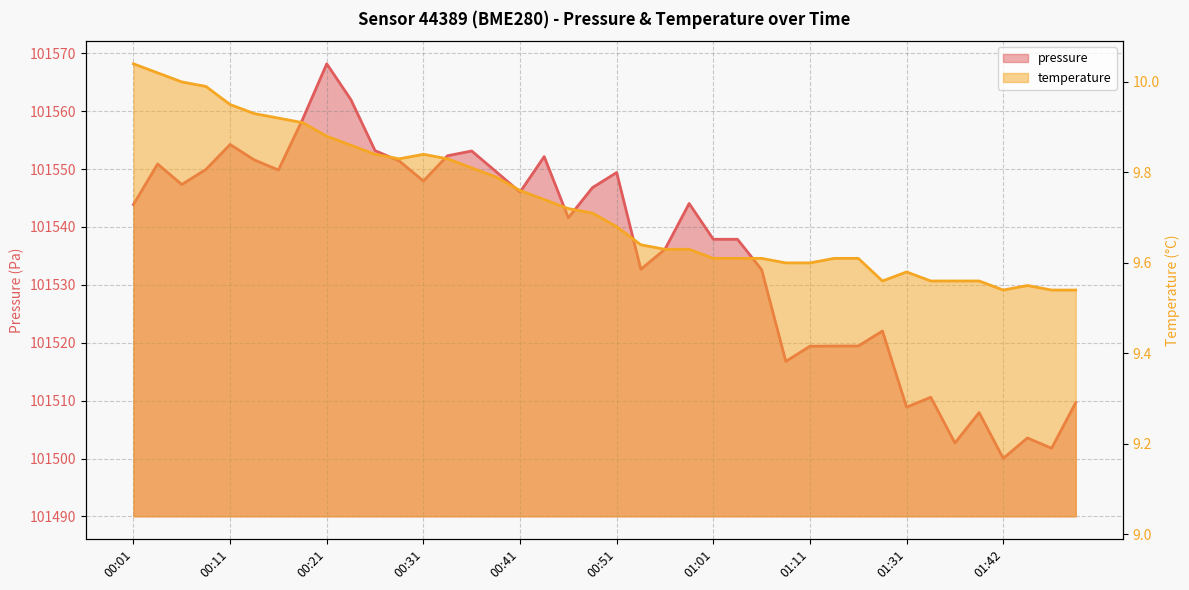

Reading right to left, what are all the values shown in this chart?

pressure: 01:49=101509.7	01:47=101501.8	01:44=101503.6	01:42=101500.0	01:39=101507.9	01:36=101502.7	01:34=101510.6	01:31=101508.9	01:28=101522.0	01:17=101519.4	01:14=101519.4	01:11=101519.4	01:09=101516.8	01:06=101532.6	01:04=101537.9	01:01=101537.9	00:59=101544.1	00:56=101536.2	00:54=101532.7	00:51=101549.4	00:49=101546.8	00:46=101541.6	00:43=101552.2	00:41=101546.0	00:38=101549.6	00:36=101553.1	00:33=101552.3	00:31=101547.9	00:28=101551.4	00:26=101553.2	00:23=101562.0	00:21=101568.2	00:18=101558.6	00:16=101549.8	00:13=101551.6	00:11=101554.2	00:08=101549.9	00:06=101547.3	00:03=101550.9	00:01=101543.9
temperature: 01:49=9.5	01:47=9.5	01:44=9.6	01:42=9.5	01:39=9.6	01:36=9.6	01:34=9.6	01:31=9.6	01:28=9.6	01:17=9.6	01:14=9.6	01:11=9.6	01:09=9.6	01:06=9.6	01:04=9.6	01:01=9.6	00:59=9.6	00:56=9.6	00:54=9.6	00:51=9.7	00:49=9.7	00:46=9.7	00:43=9.7	00:41=9.8	00:38=9.8	00:36=9.8	00:33=9.8	00:31=9.8	00:28=9.8	00:26=9.8	00:23=9.9	00:21=9.9	00:18=9.9	00:16=9.9	00:13=9.9	00:11=9.9	00:08=10.0	00:06=10.0	00:03=10.0	00:01=10.0